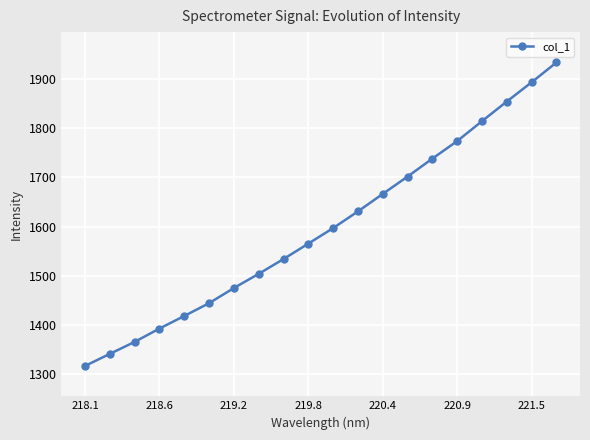

What is the difference between the maximum and minimum values?

615.7